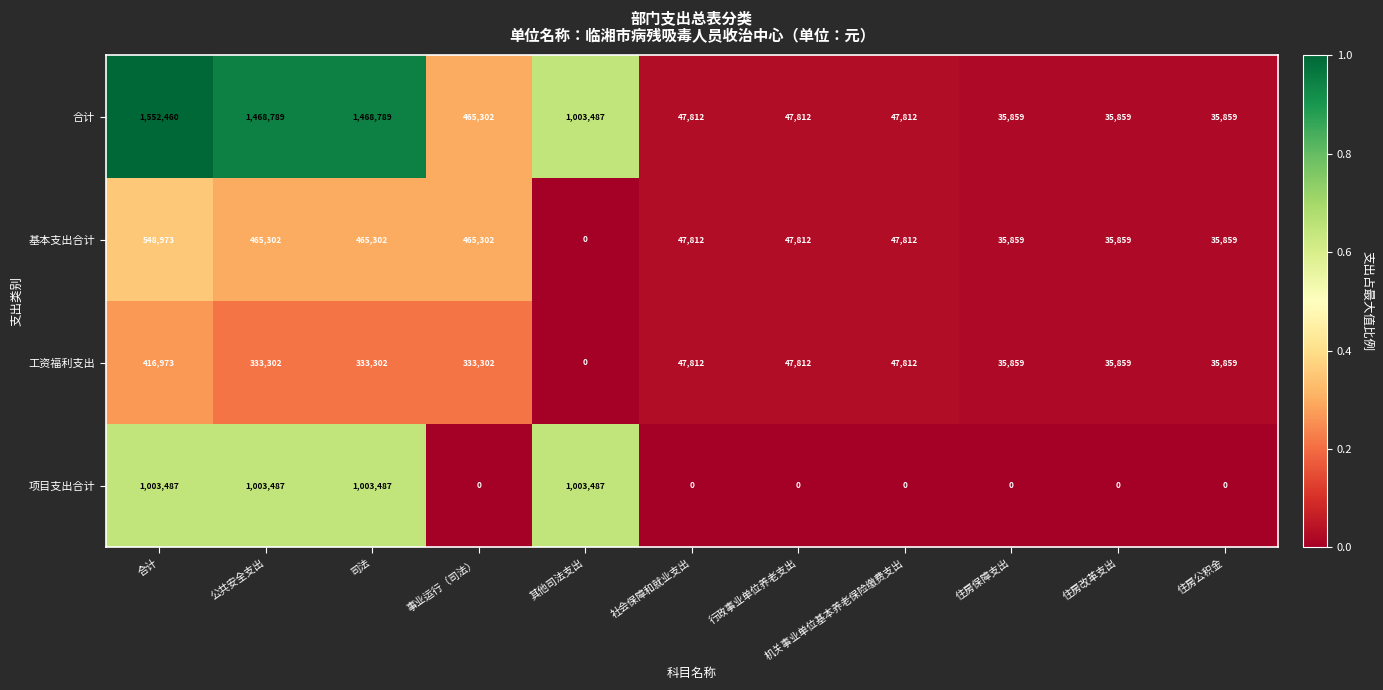

What is the total value across all series at 住房改革支出?

107577